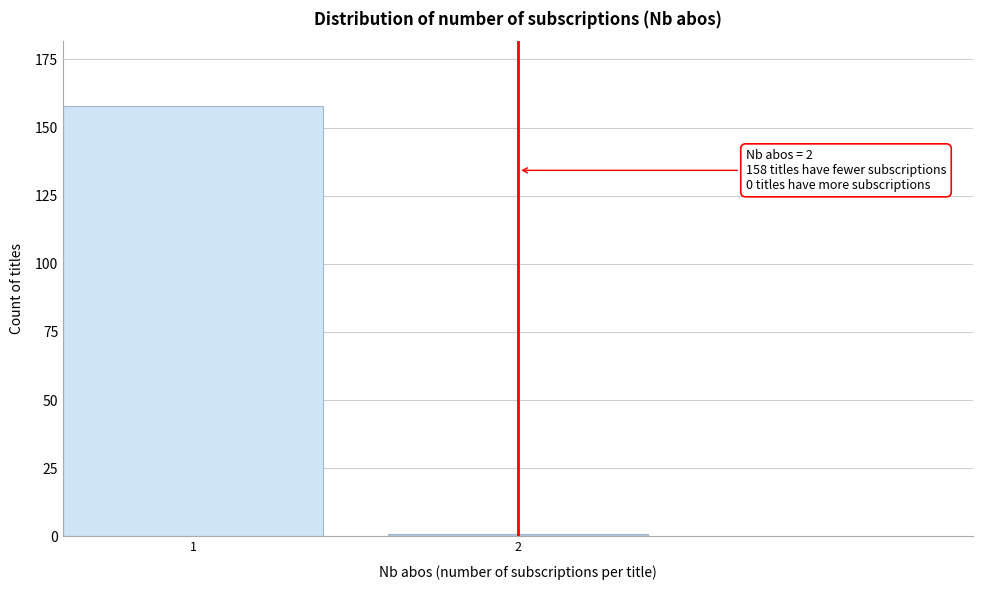

Reading left to right, what are all the values shown in this chart?

1=158	2=1